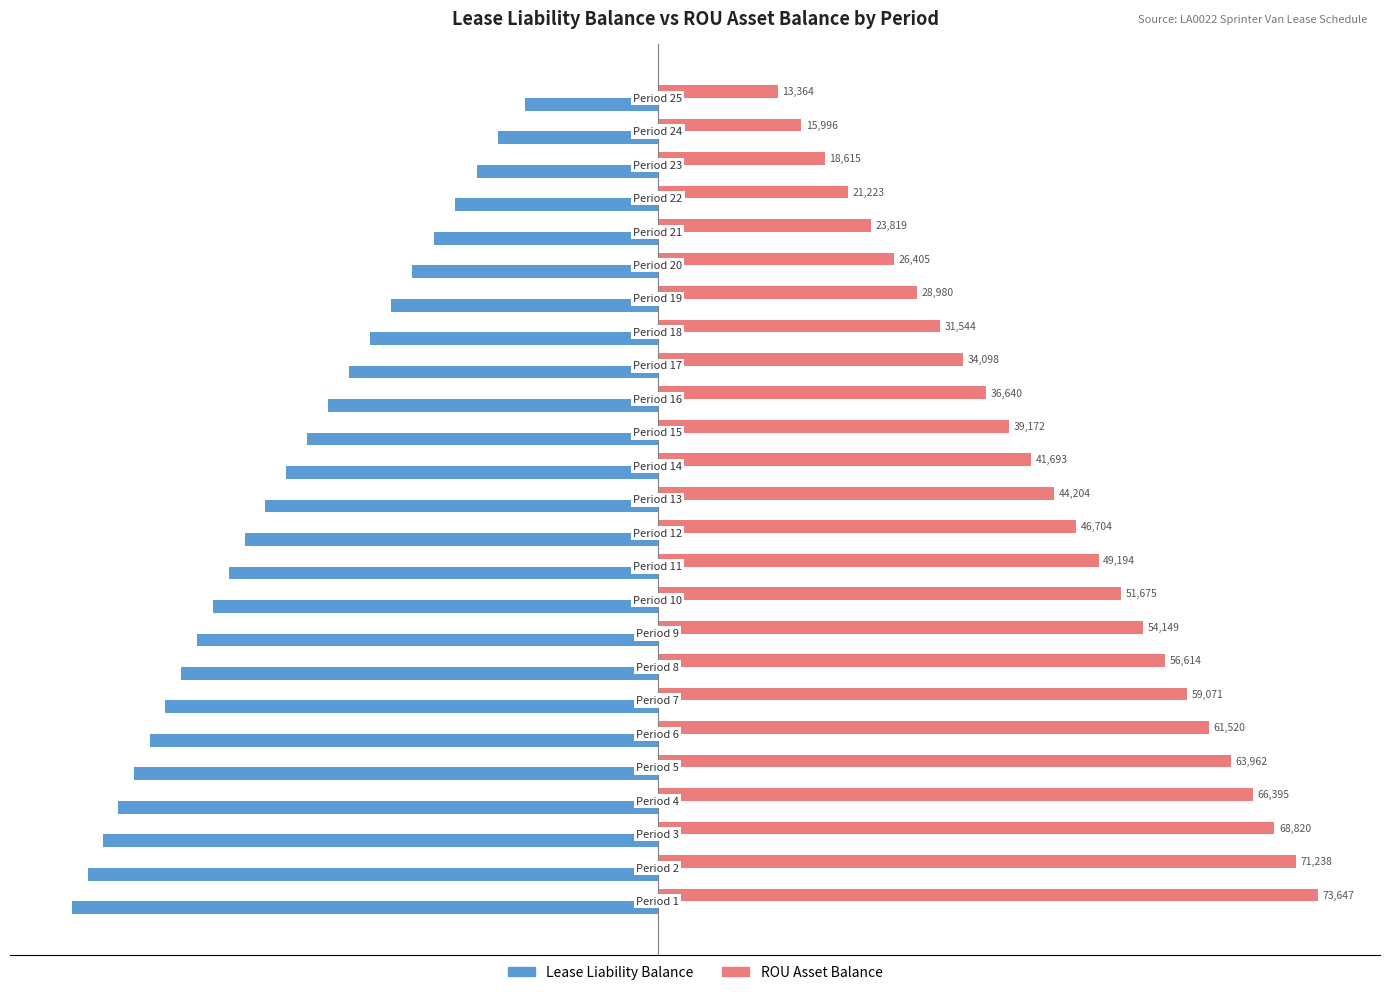

List the series in order of their overall mean, lowest first.

Lease Liability Balance, ROU Asset Balance